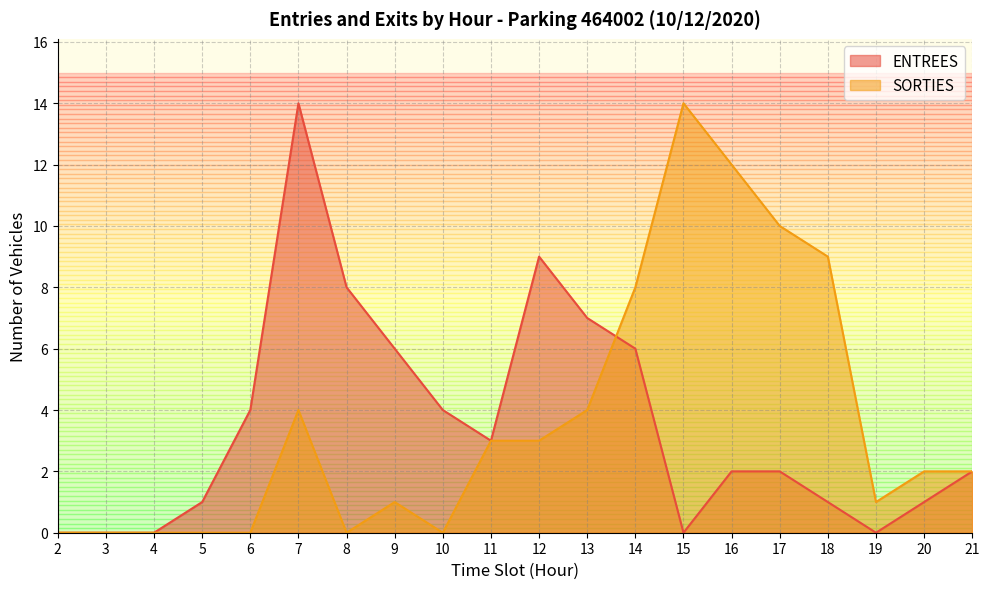

Which series ends up on top after the final intersection of SORTIES and ENTREES?

SORTIES